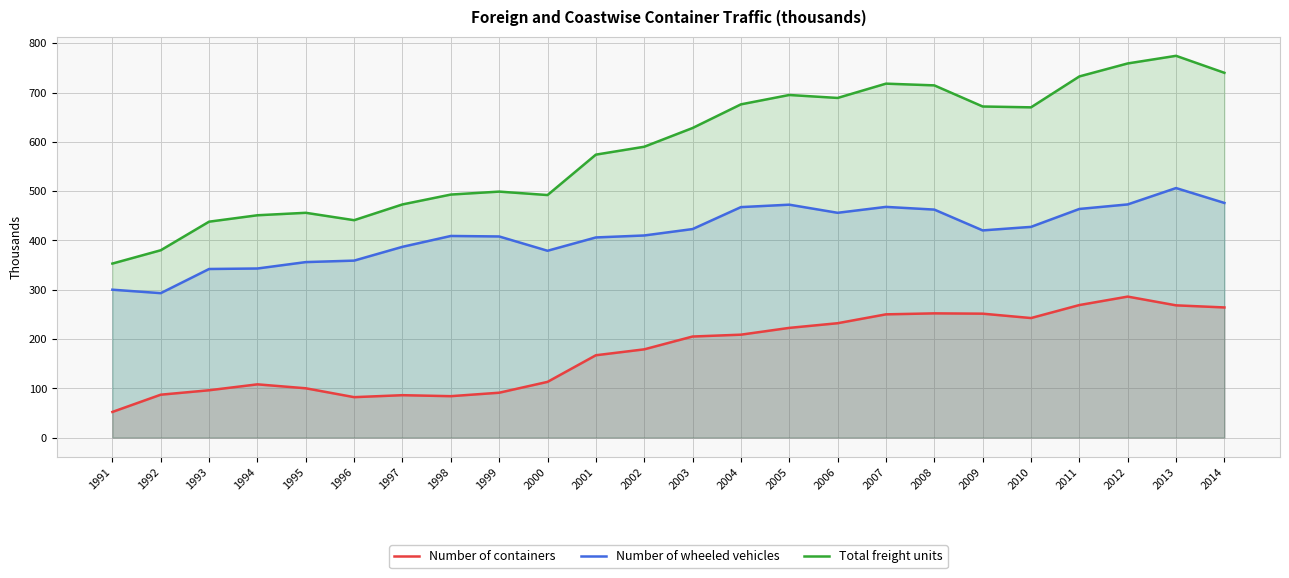

What is the total value across all series at 2013?

1548.9